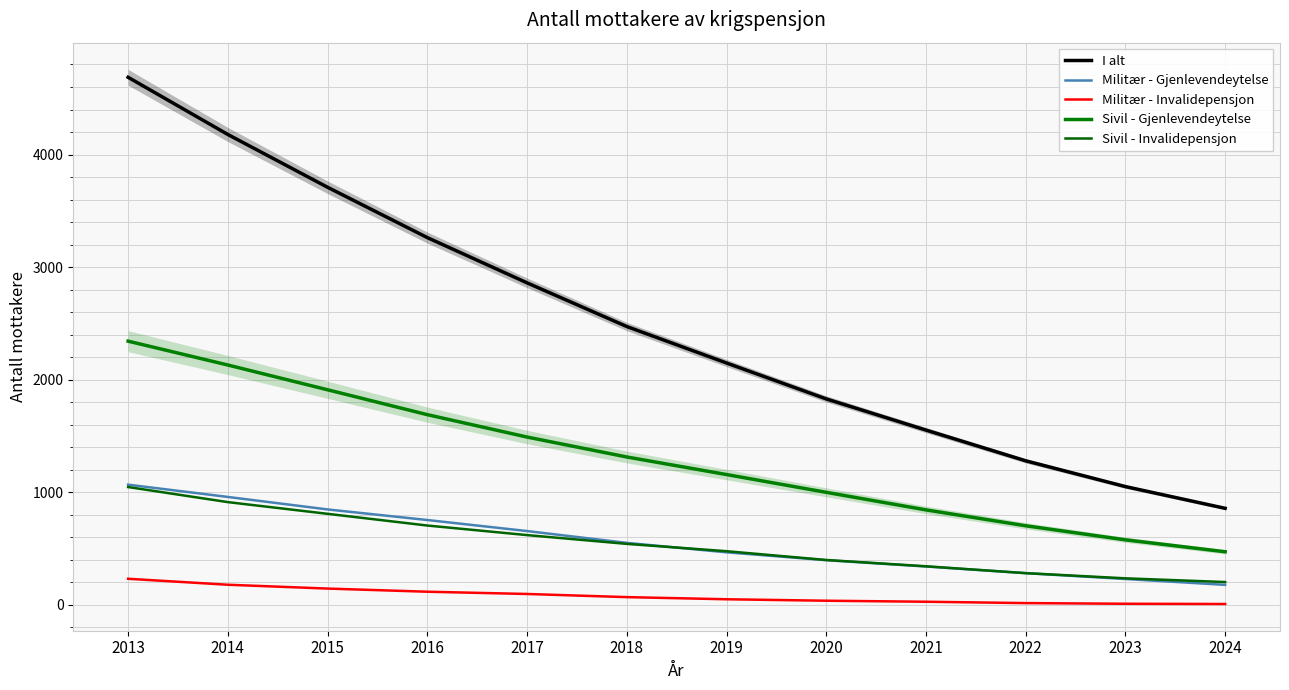

Which series has the widest spread of values?

I alt